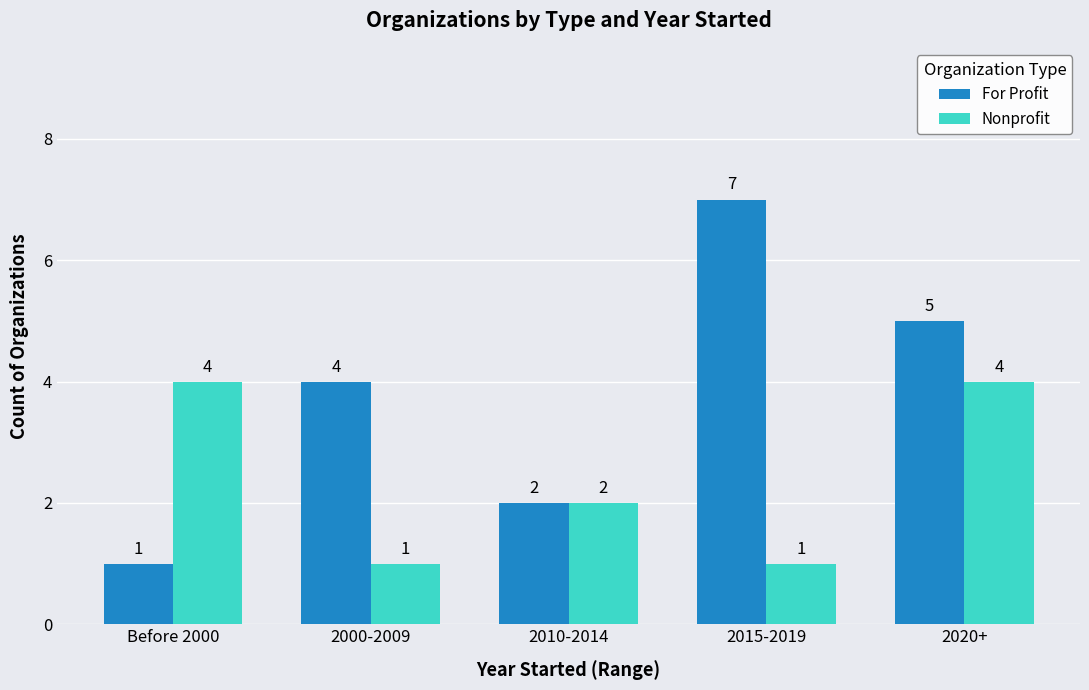

How many bars are there in each group?

2